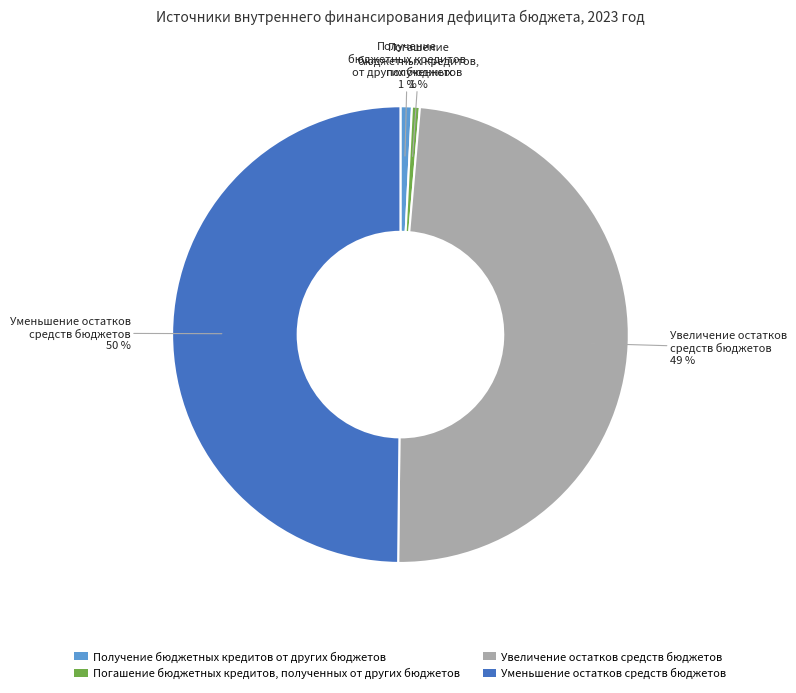

Is Увеличение остатков средств бюджетов the majority of the pie?

No